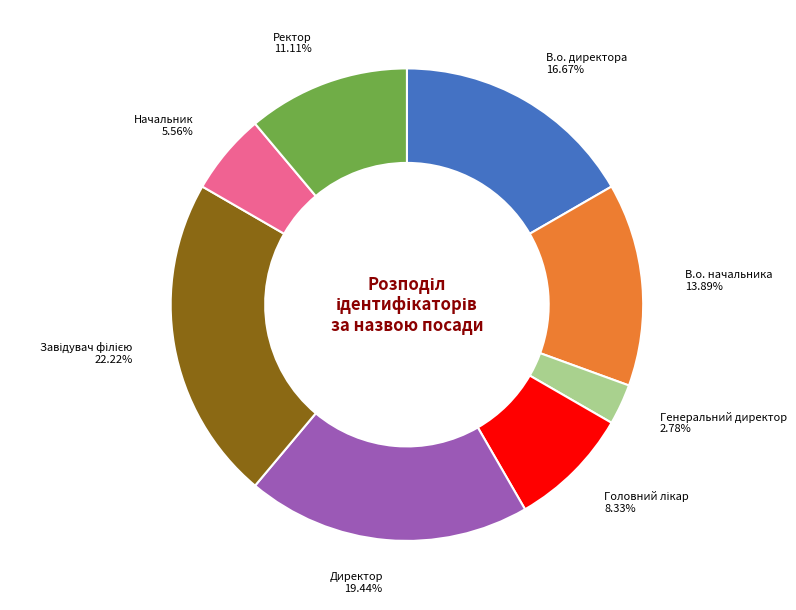

Is the sum of Начальник and В.о. директора greater than half?

No